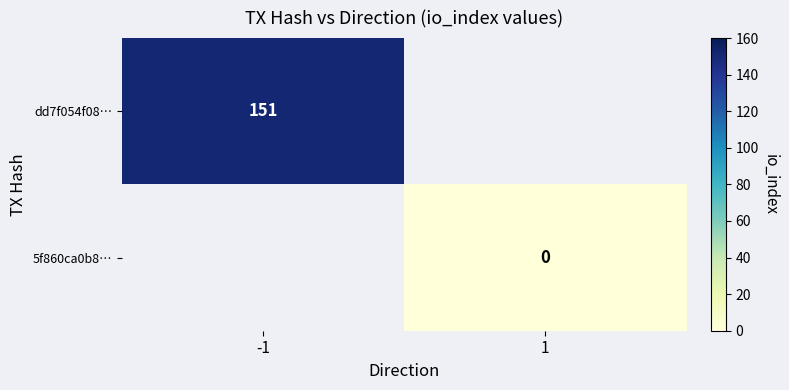

Is the value of dd7f054f08… at -1 greater than the value of 5f860ca0b8… at 1?

Yes